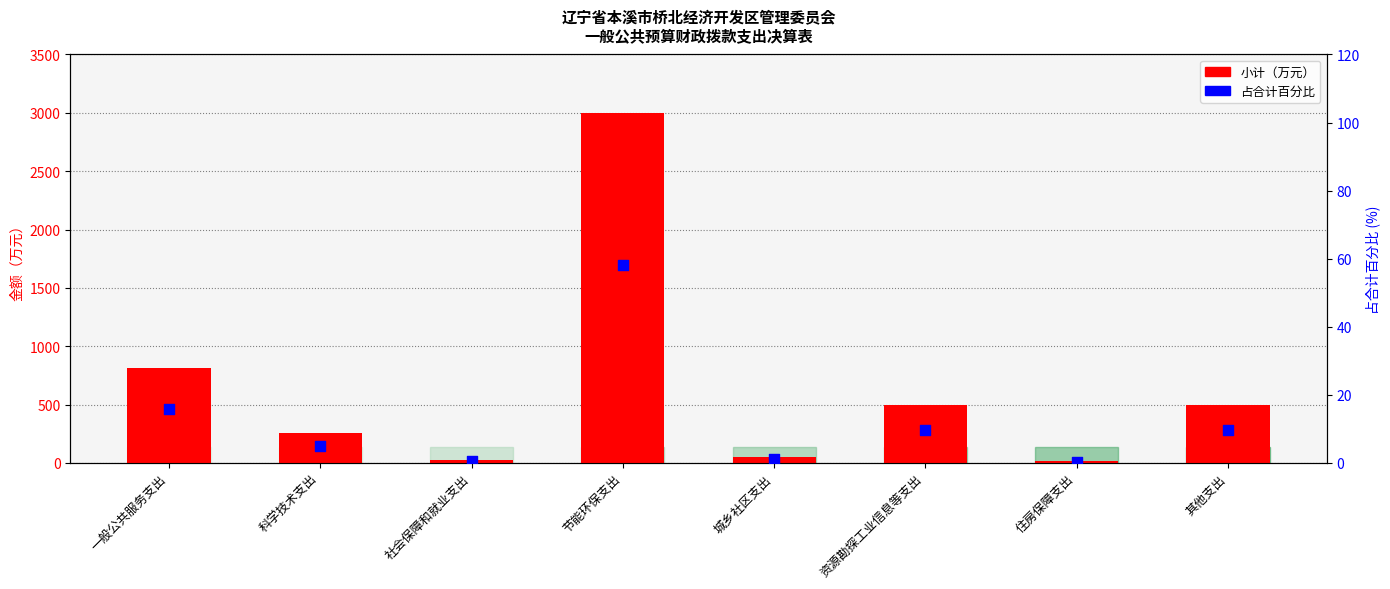

Which series reaches the minimum Y coordinate?

占合计百分比